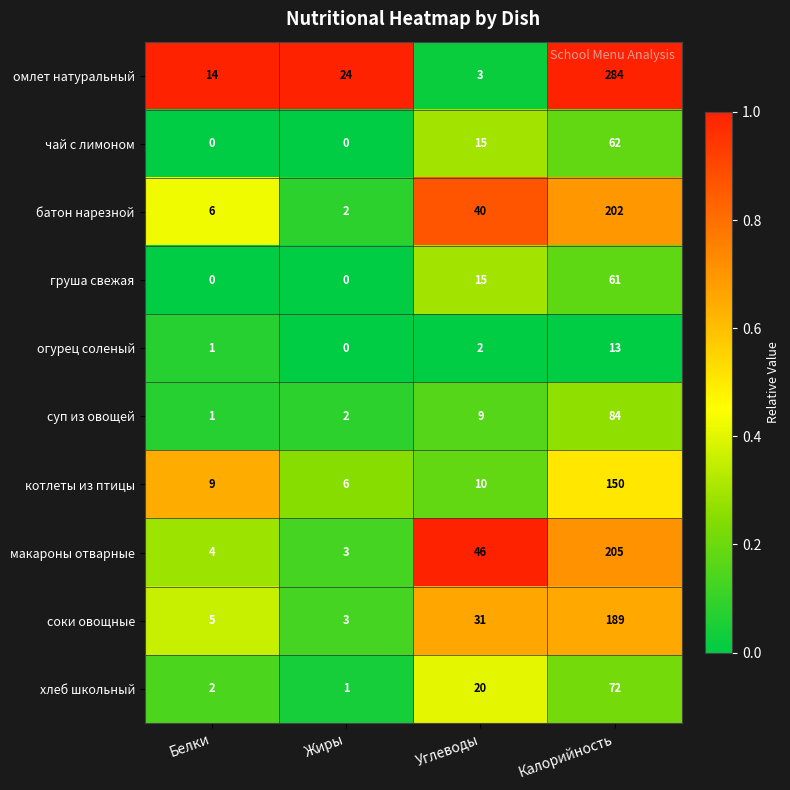

Which series has the widest spread of values?

омлет натуральный